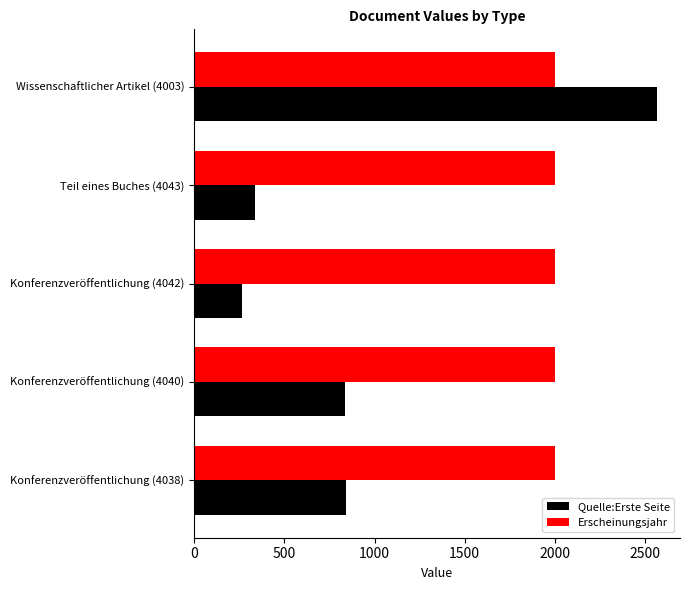

Which series has the widest spread of values?

Quelle:Erste Seite